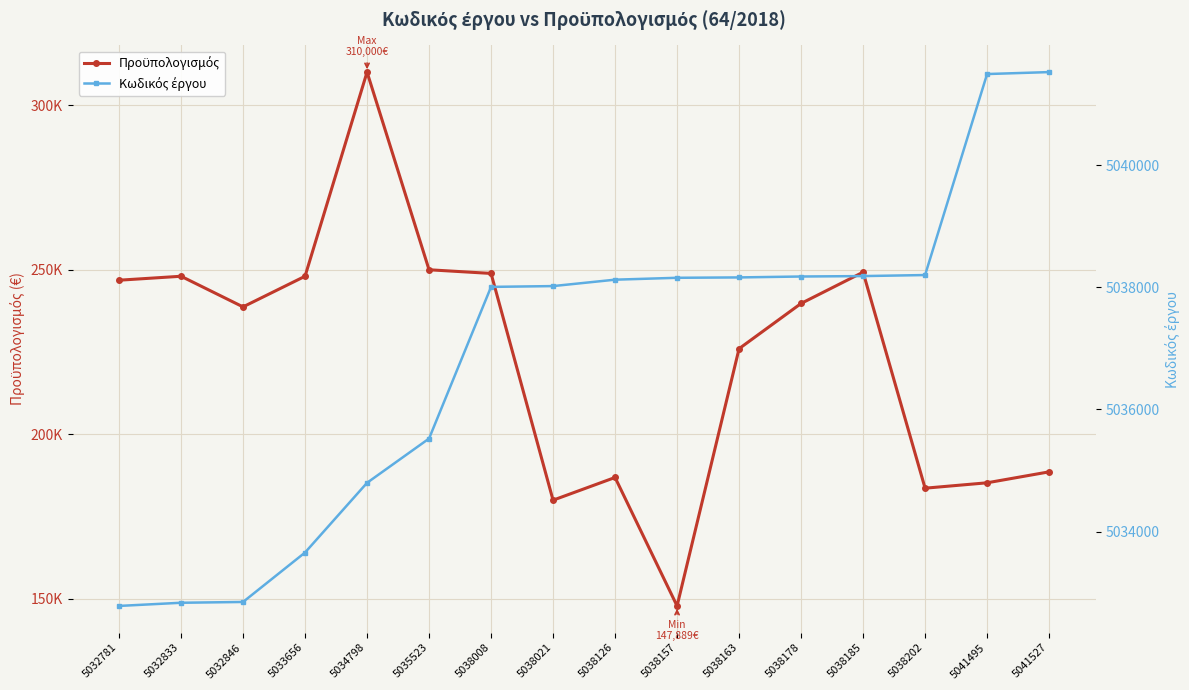

How many data points in Προϋπολογισμός are above 239741?

8